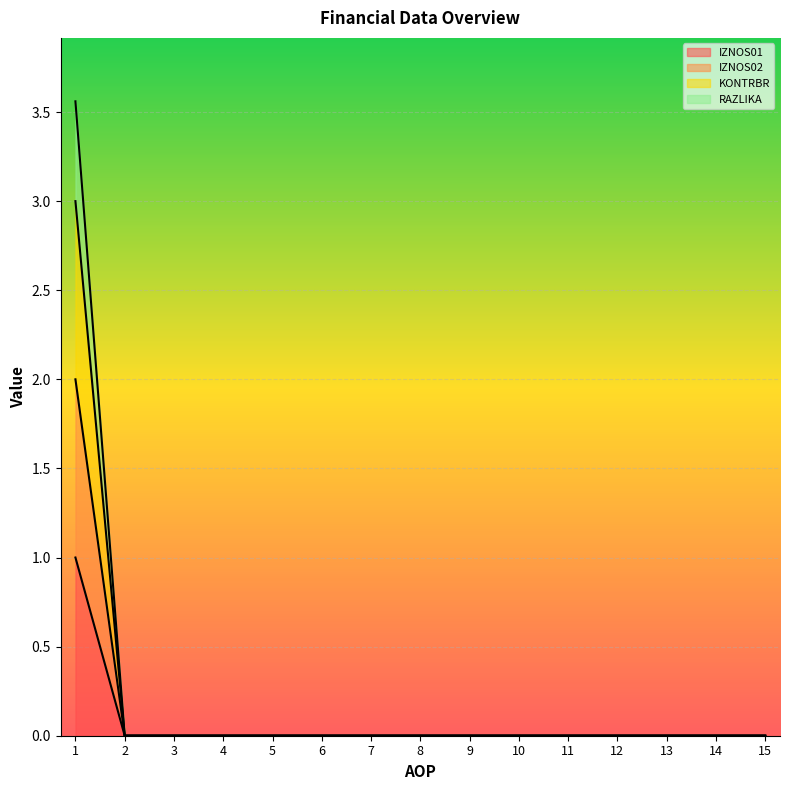

True or false: RAZLIKA and IZNOS02 cross at least once.

False